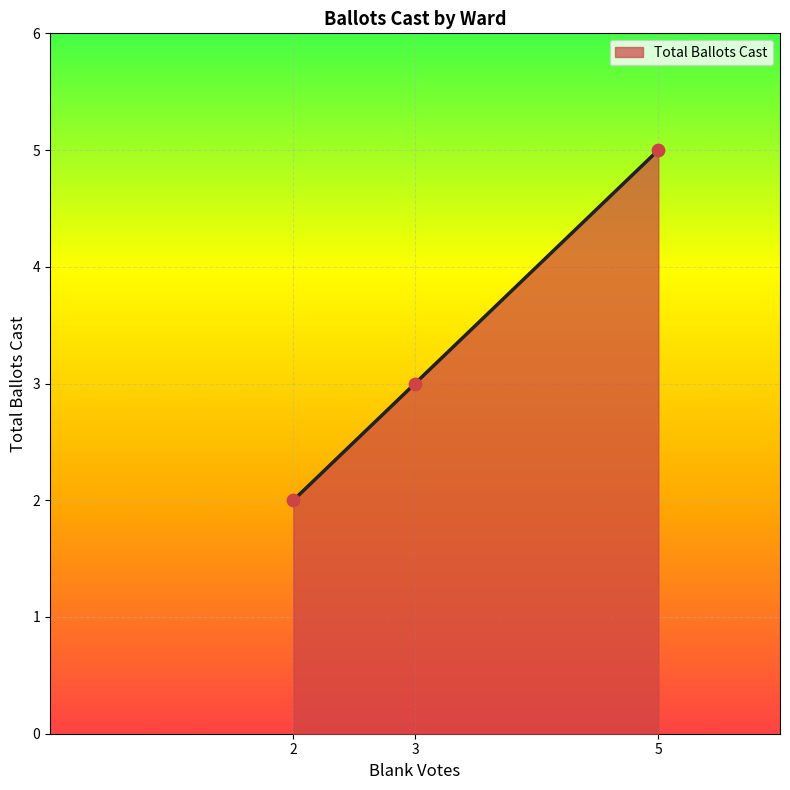

What is the change in value from 3 to 5?

+2